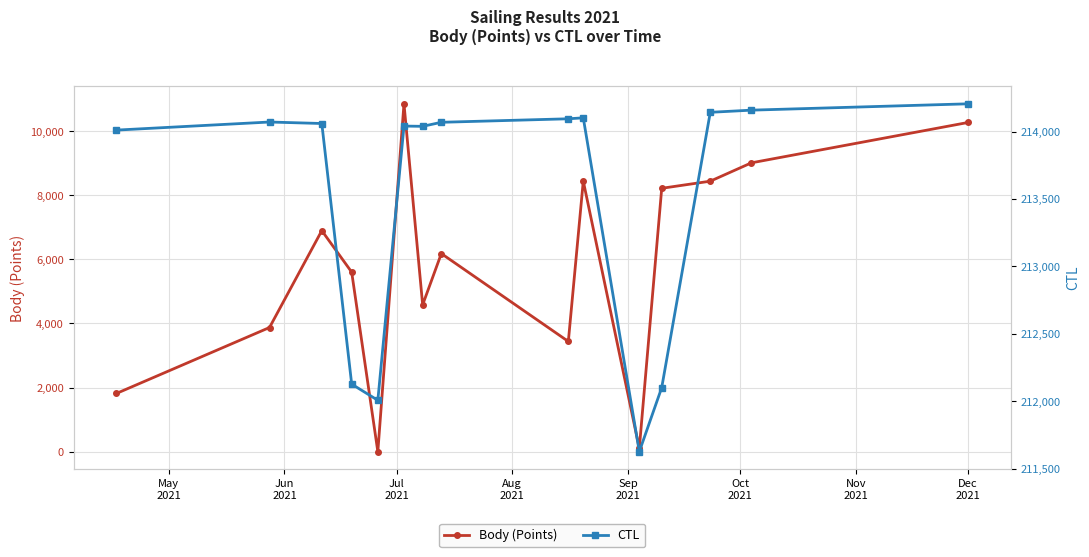

How many values in Body (Points) are above zero?

14